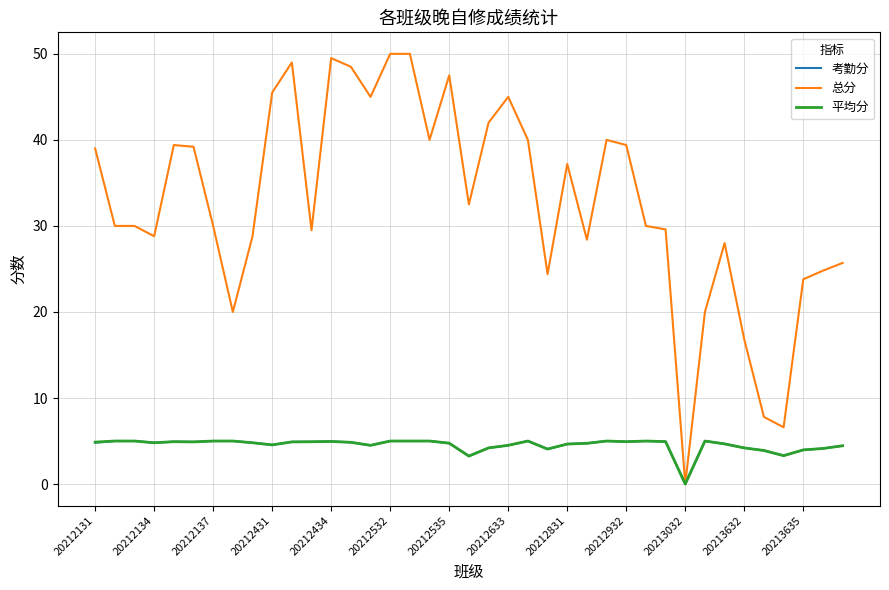

Which series has the largest range (max minus min)?

总分